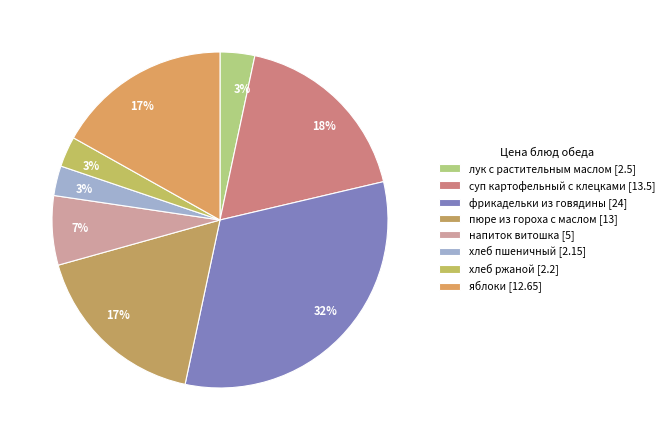

What is the total percentage of лук с растительным маслом and хлеб пшеничный?

6.2%